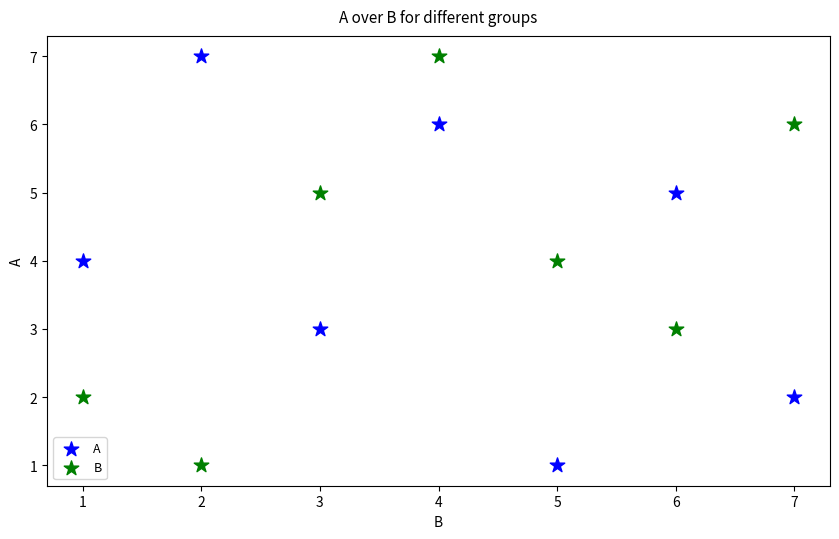

What are all the series names shown in the legend?

A, B